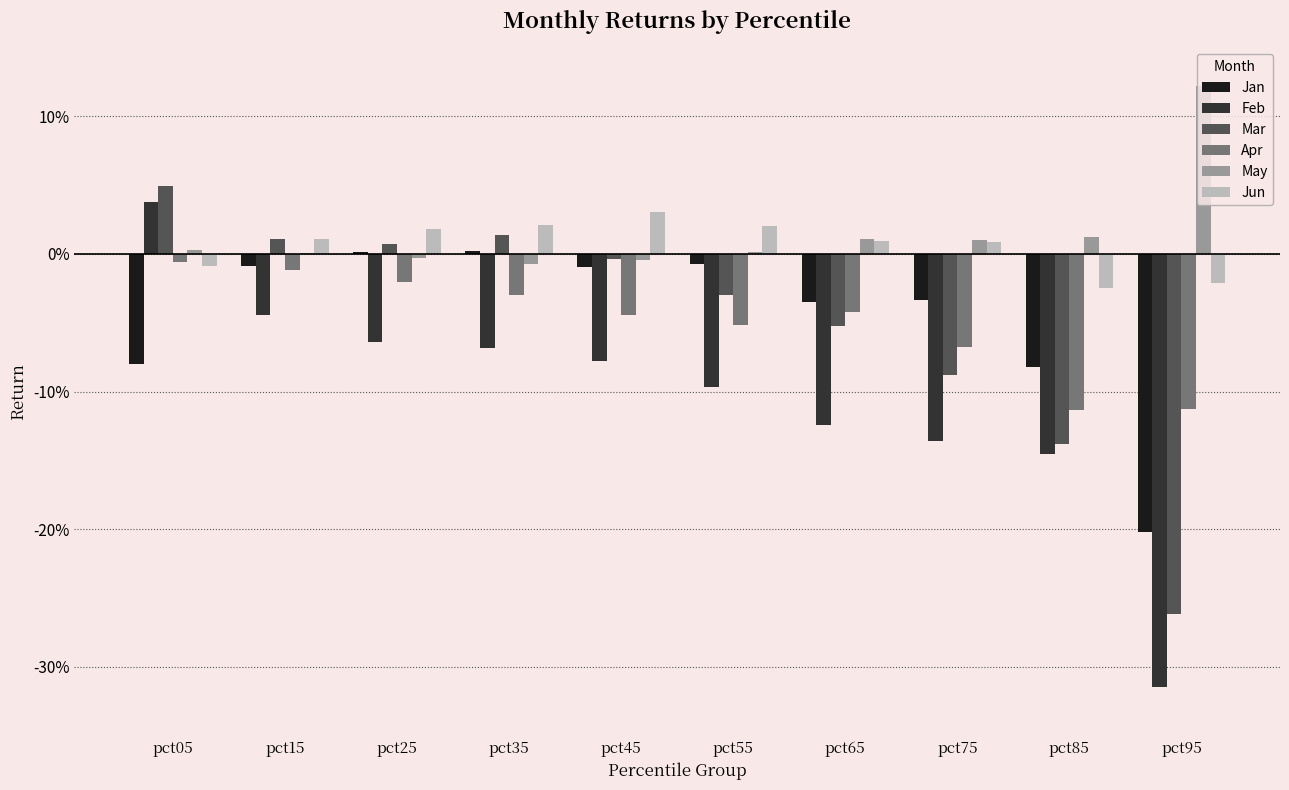

Reading left to right, what are all the values shown in this chart?

Jan: -0.1	-0.0	0.0	0.0	-0.0	-0.0	-0.0	-0.0	-0.1	-0.2
Feb: 0.0	-0.0	-0.1	-0.1	-0.1	-0.1	-0.1	-0.1	-0.1	-0.3
Mar: 0.0	0.0	0.0	0.0	-0.0	-0.0	-0.1	-0.1	-0.1	-0.3
Apr: -0.0	-0.0	-0.0	-0.0	-0.0	-0.1	-0.0	-0.1	-0.1	-0.1
May: 0.0	0.0	-0.0	-0.0	-0.0	0.0	0.0	0.0	0.0	0.1
Jun: -0.0	0.0	0.0	0.0	0.0	0.0	0.0	0.0	-0.0	-0.0